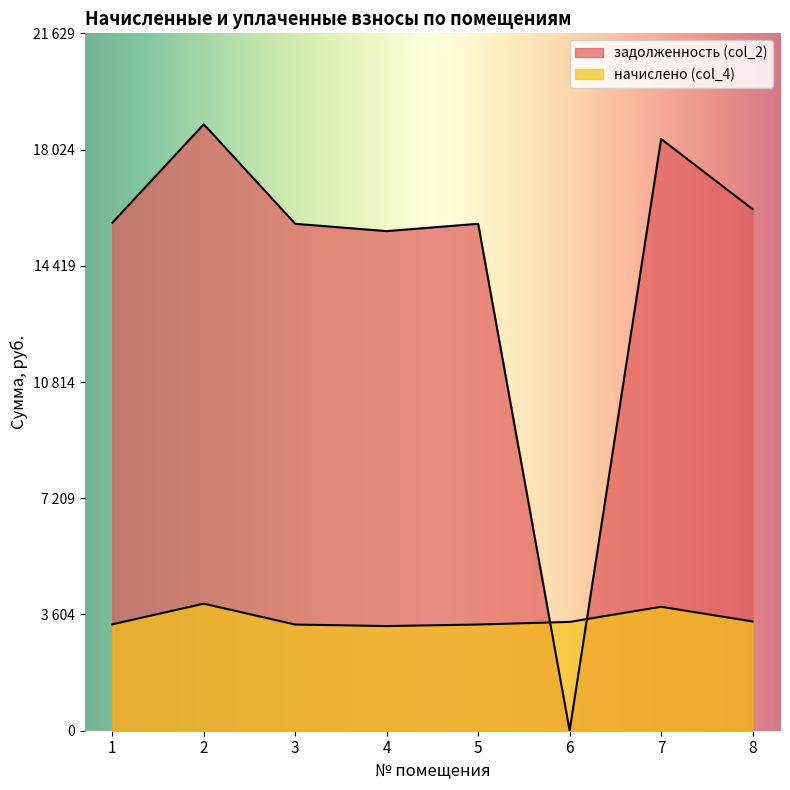

List the series in order of their peak value, highest first.

задолженность (col_2), начислено (col_4)